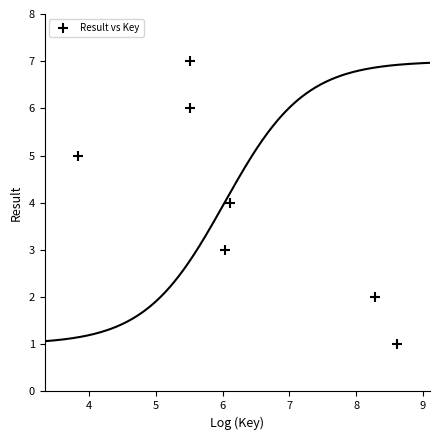

What is the range of Y values (max minus min)?

6